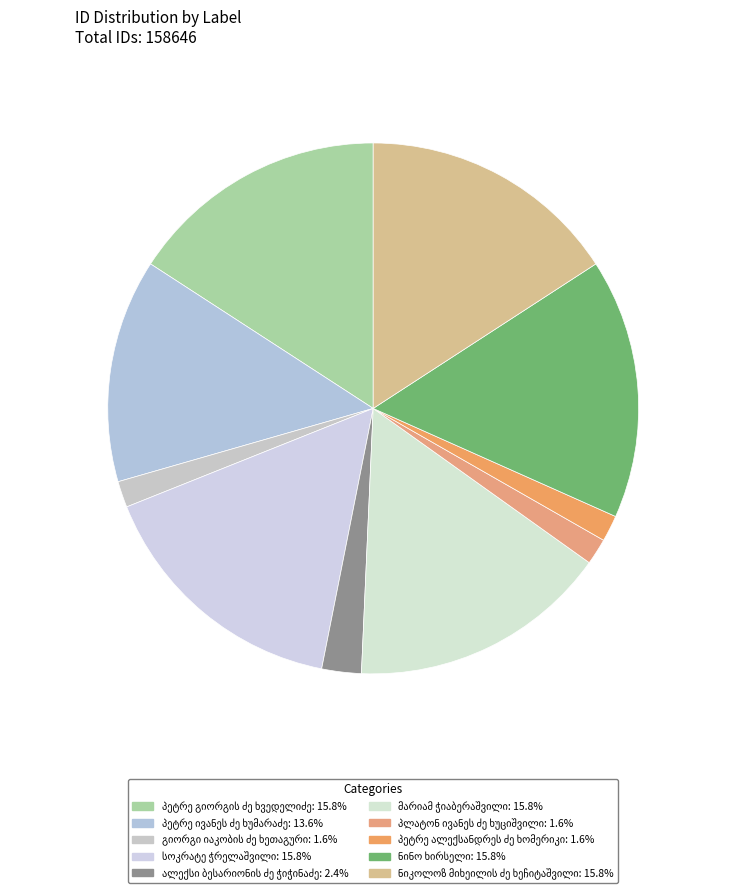

Is there any slice that represents more than half of the pie?

No